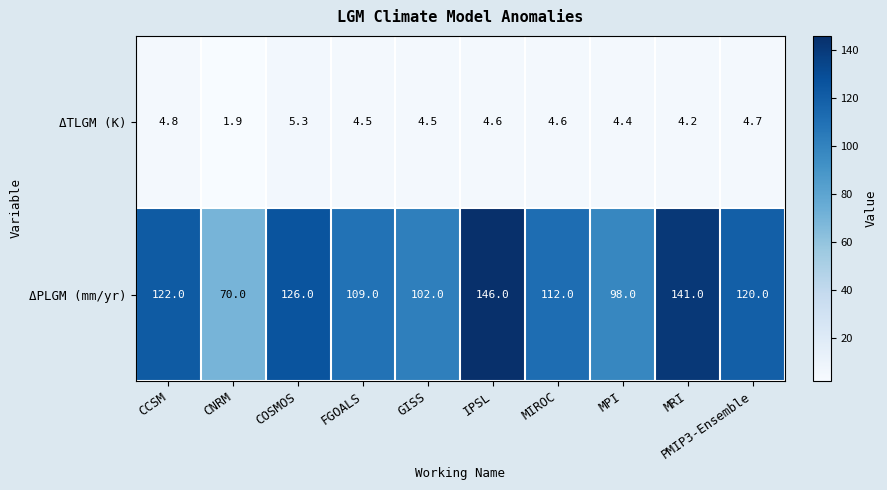

At how many categories does at least one series exceed 97?

9